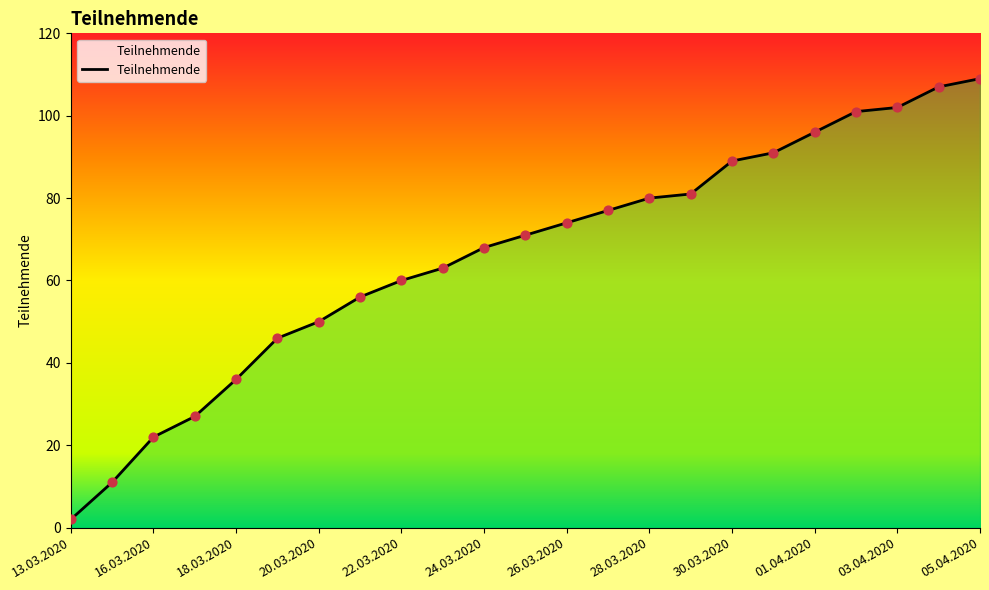

Approximately how many times larger is the value at 16.03.2020 compared to 17?

0.1